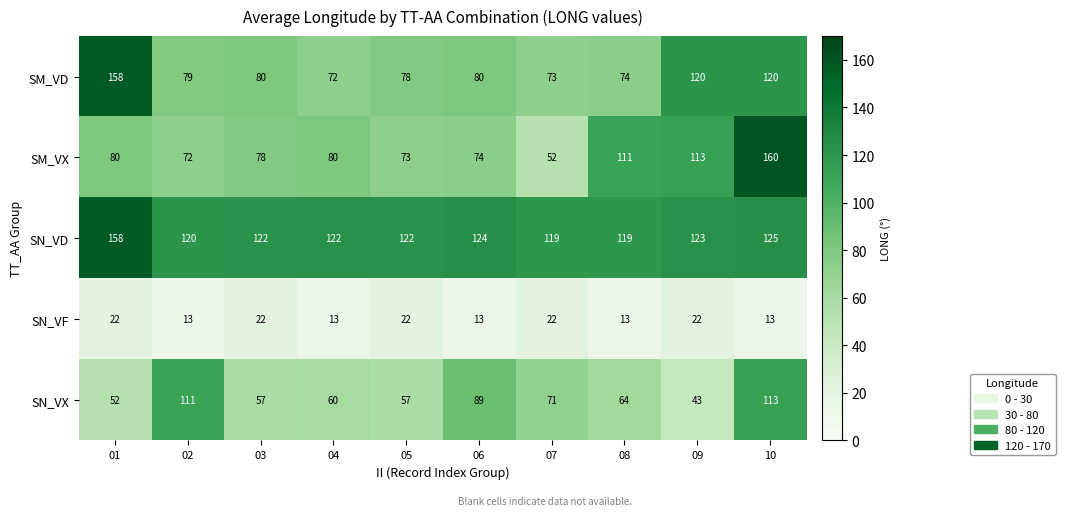

What is the greatest value displayed?

160